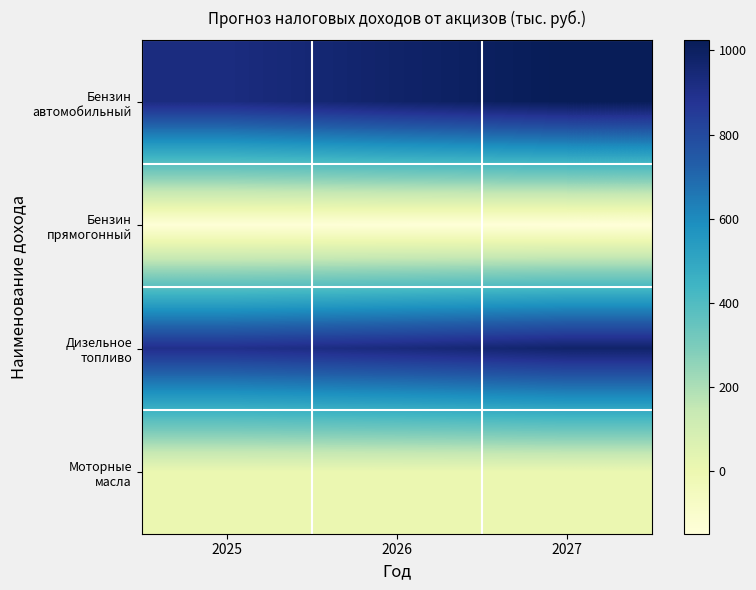

What is the smallest value displayed?

-148.5